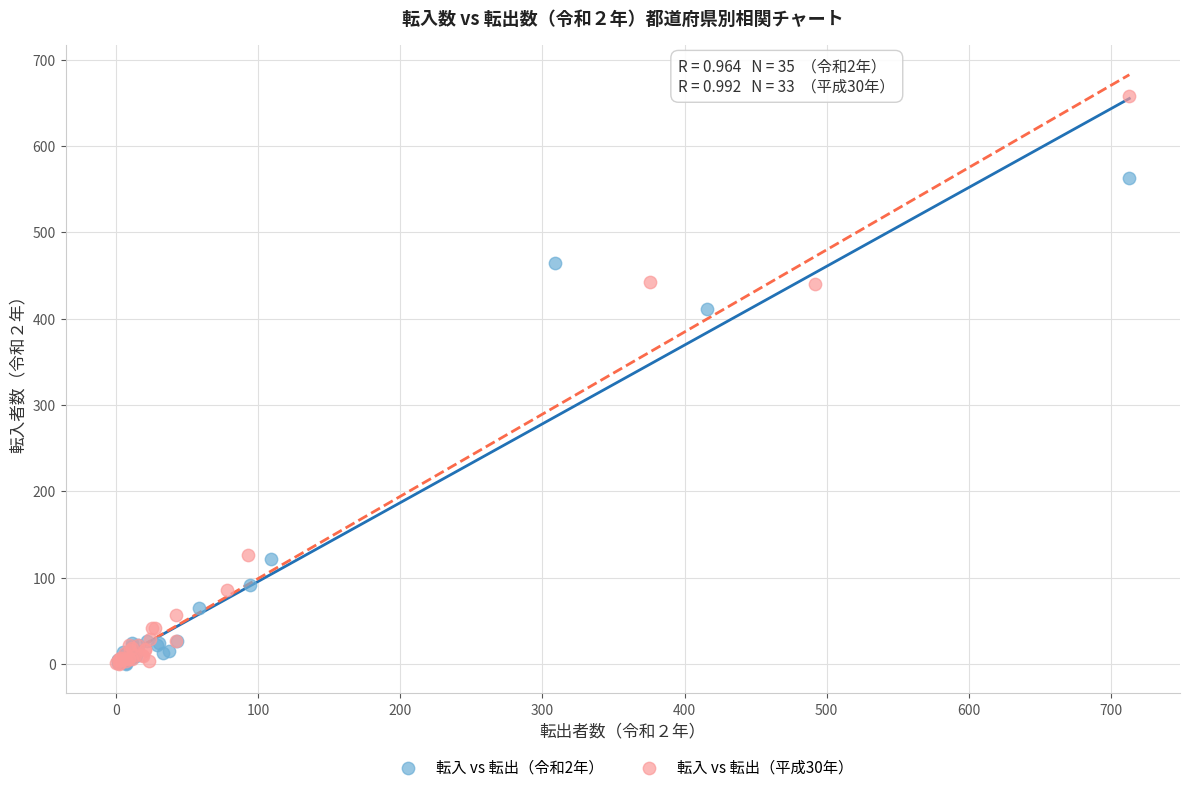

Which series has the largest Y range (max minus min)?

転入 vs 転出（平成30年）